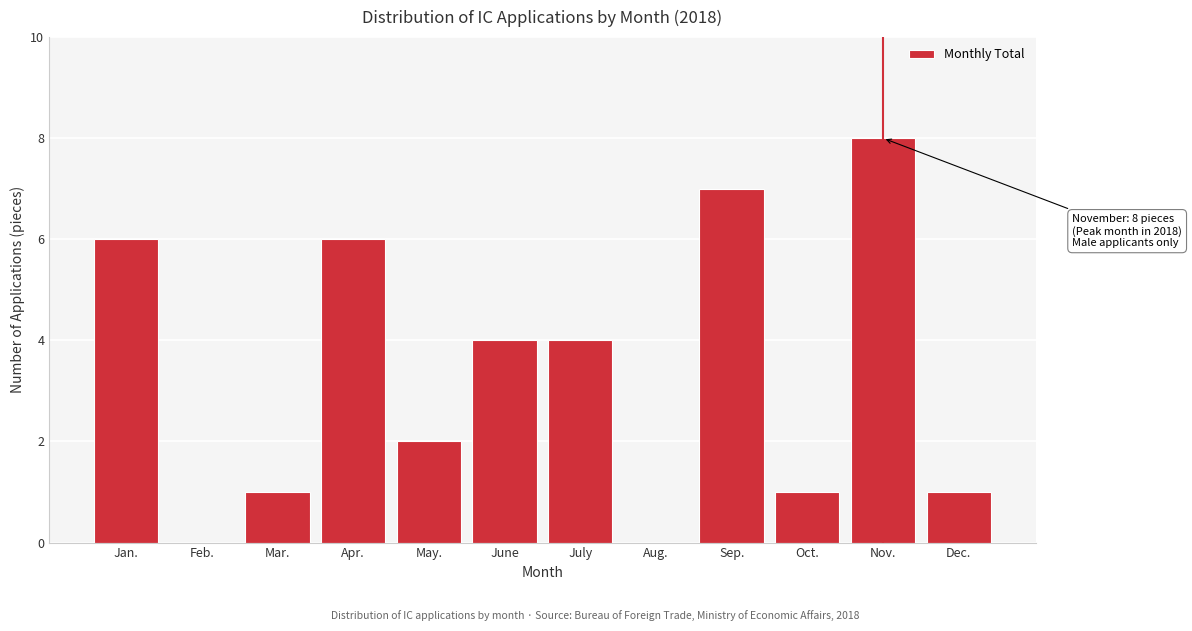

Reading left to right, list all the values displayed in this chart.

Jan.=6	Feb.=0	Mar.=1	Apr.=6	May.=2	June=4	July=4	Aug.=0	Sep.=7	Oct.=1	Nov.=8	Dec.=1